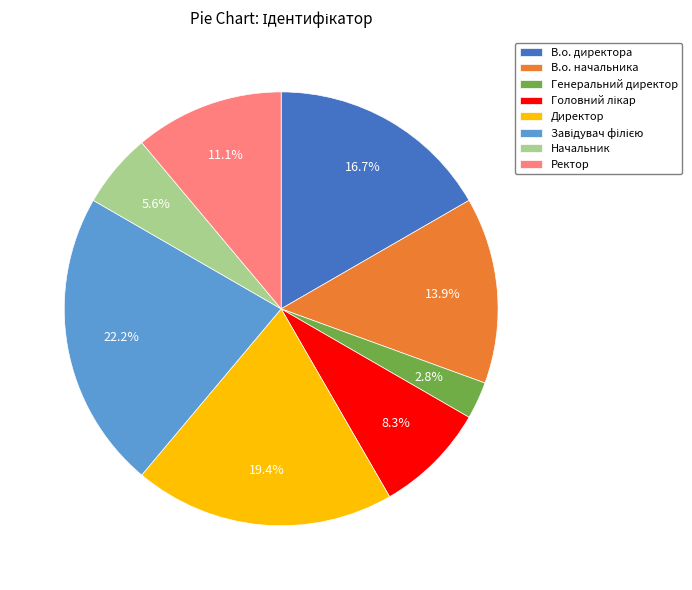

Count the number of slices in the pie.

8